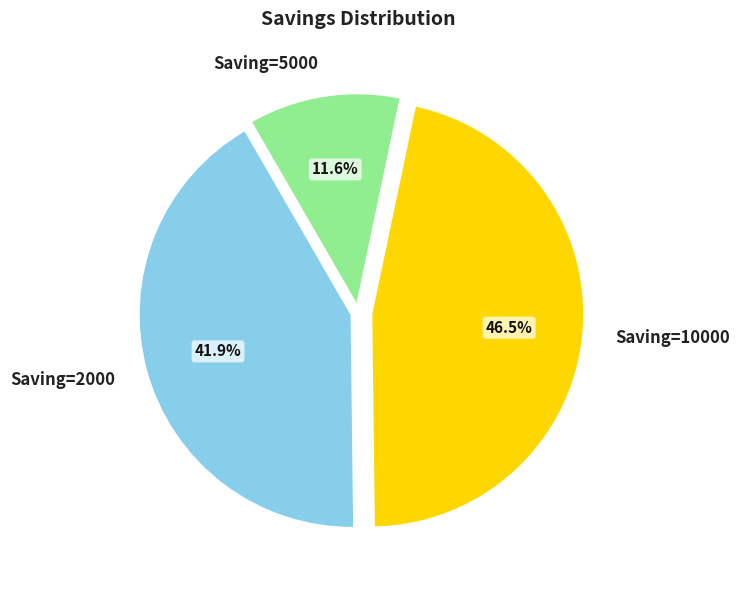

How many segments does this pie chart have?

3